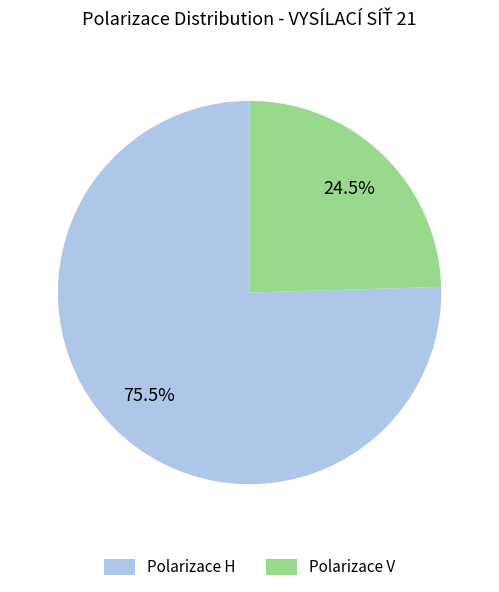

What portion of the pie excludes Polarizace H?

24.5%